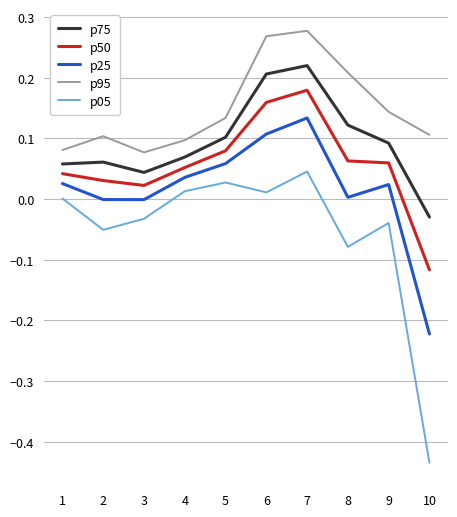

At which category does p50 reach its first local valley?

3